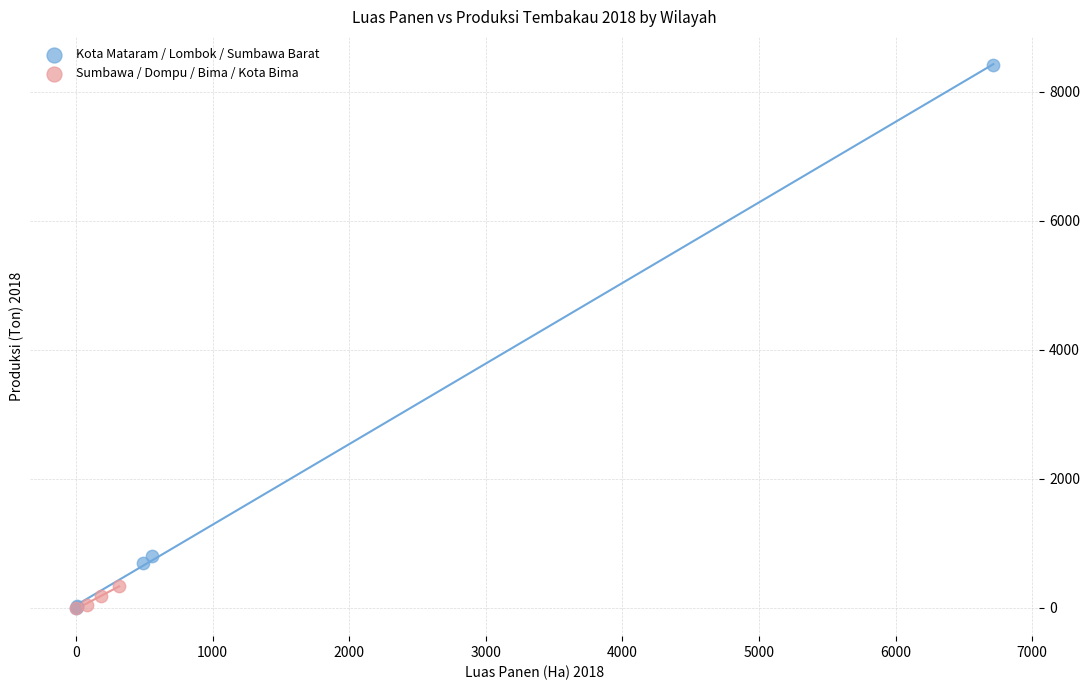

Which series reaches the maximum Y coordinate?

Kota Mataram / Lombok / Sumbawa Barat